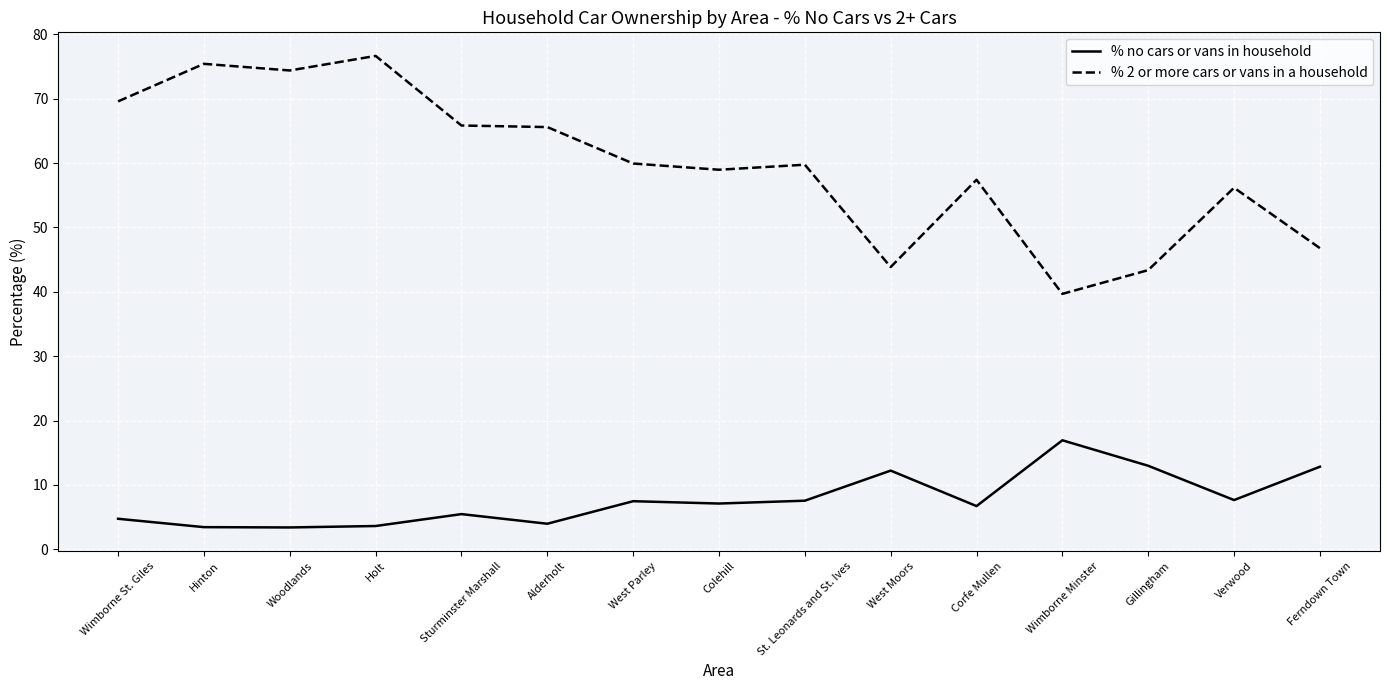

What is the approximate value of % 2 or more cars or vans in a household at Alderholt?

65.6